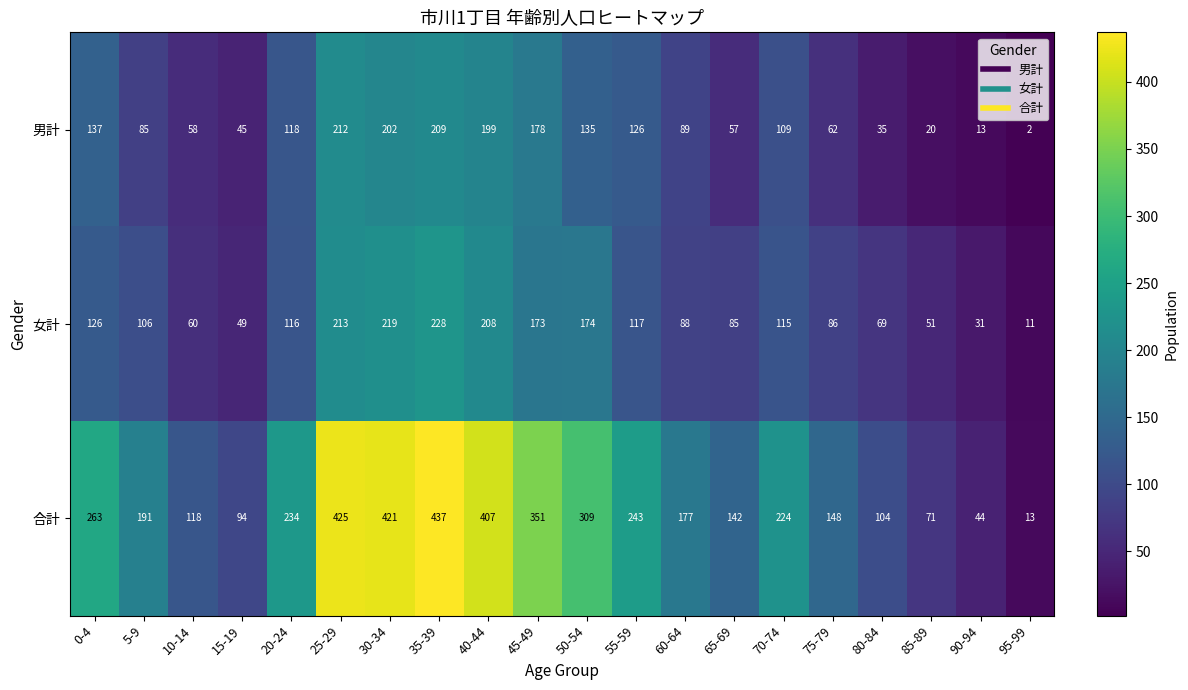

Between 5-9 and 60-64, which series saw the biggest shift?

女計